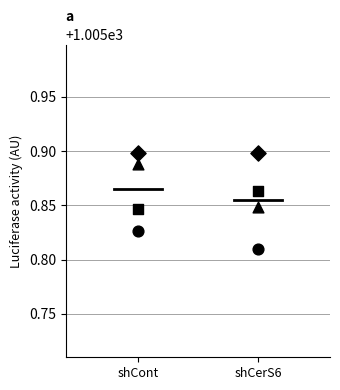

At how many categories does at least one series exceed 1005?

2